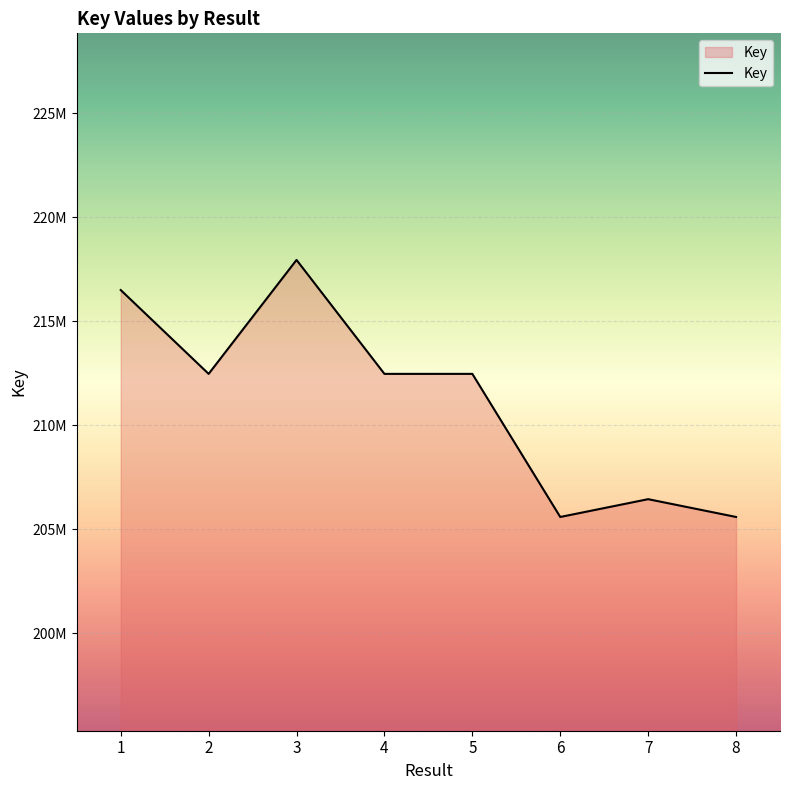

Does the chart display data point markers on the line(s)?

No